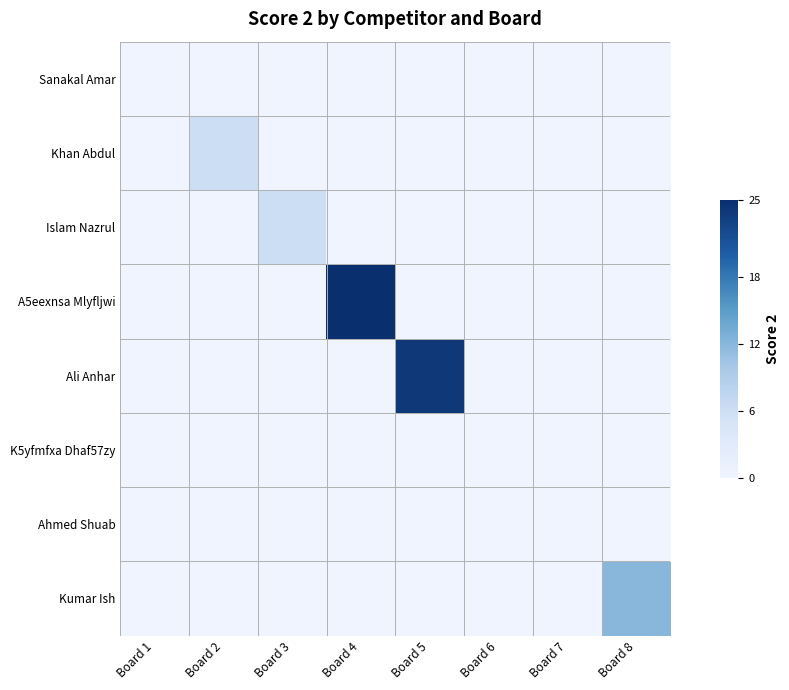

How many categories are shown in the chart?

8